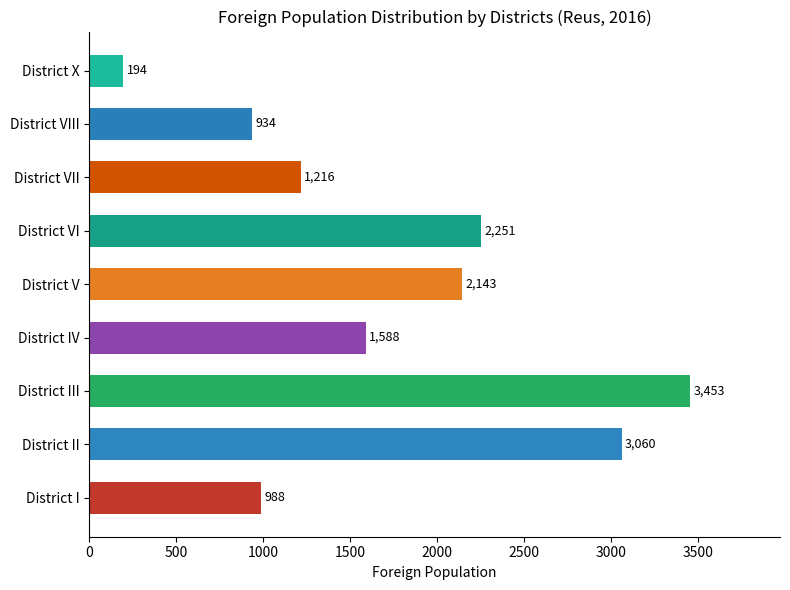

Reading top to bottom, transcribe all the data shown in this chart.

194	934	1216	2251	2143	1588	3453	3060	988